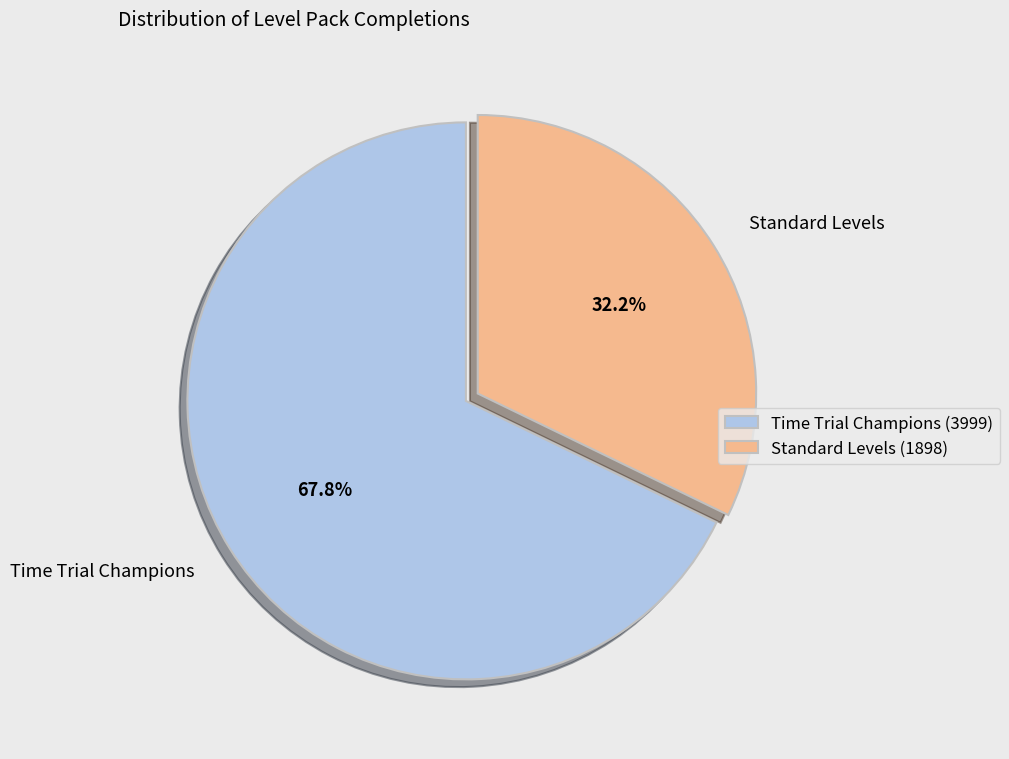

What is the smallest slice in the pie chart?

Standard Levels